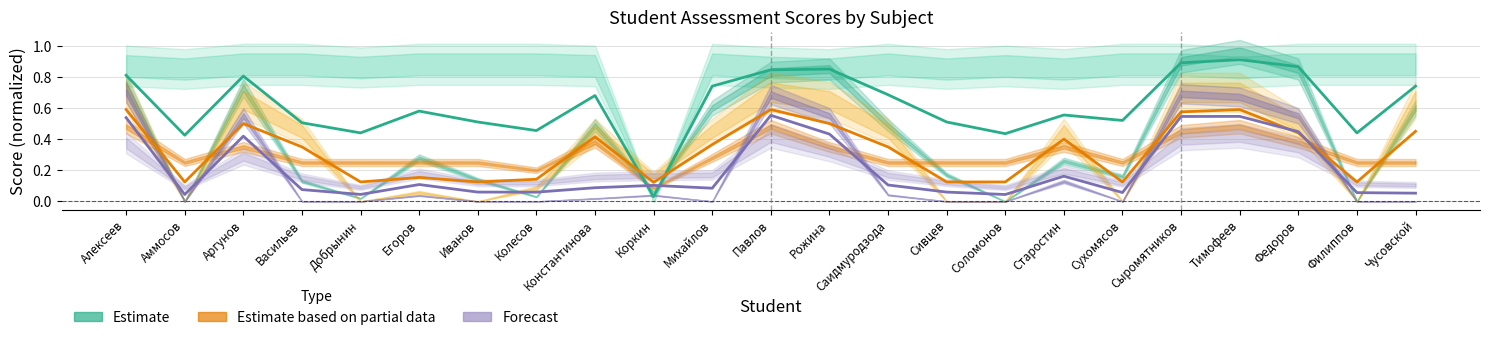

Which series changed the most between Михайлов and Павлов?

Forecast